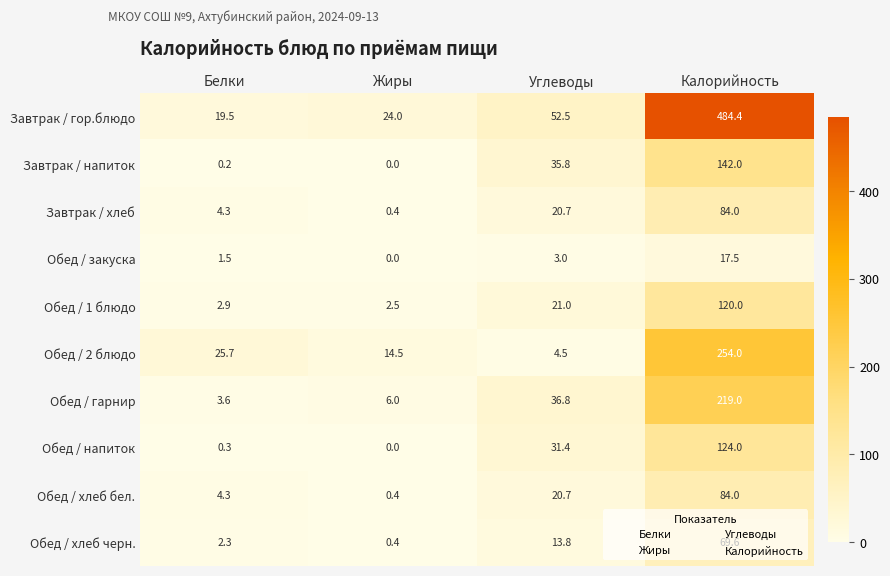

What is the difference between the highest and lowest values at Калорийность?

466.9